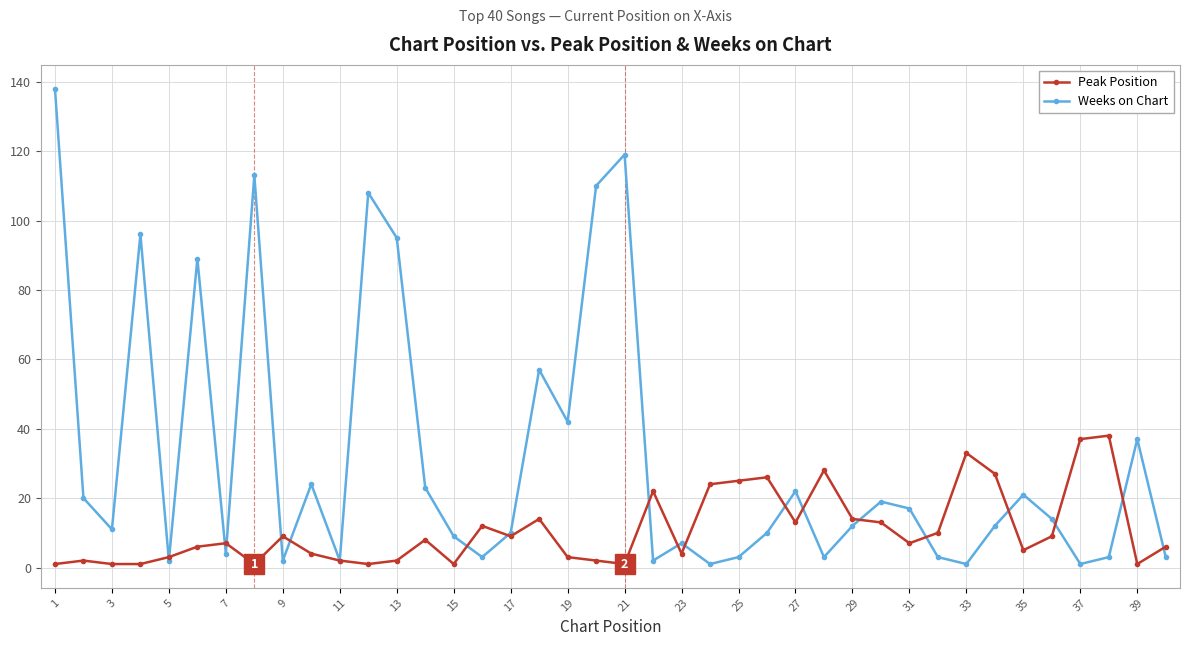

At how many categories does at least one series exceed 86?

8